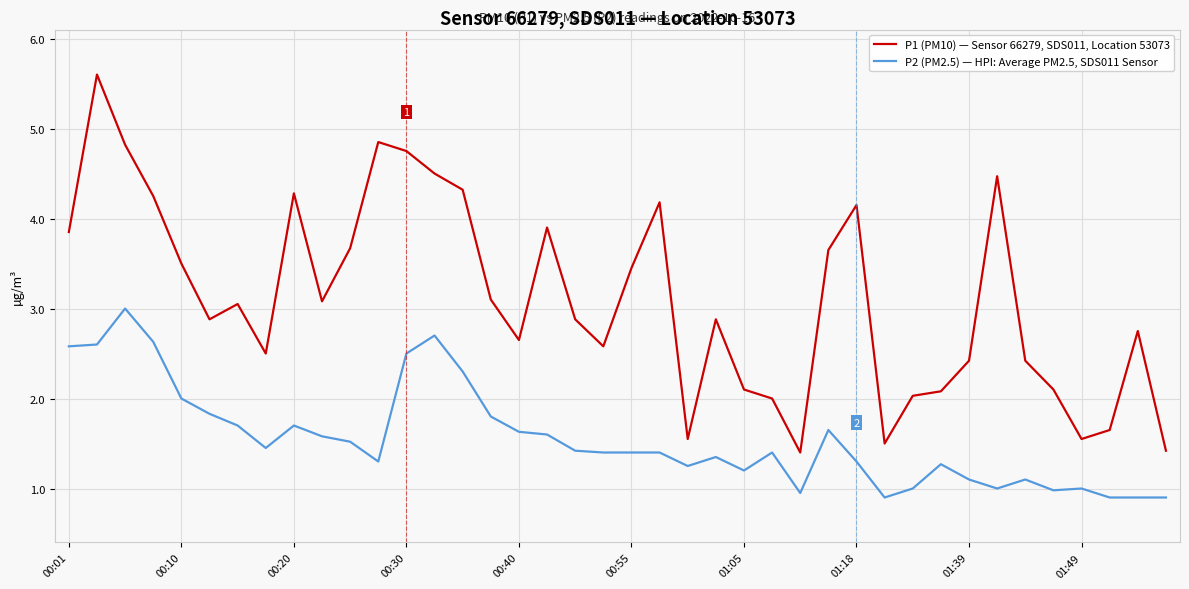

What is the lowest value of the P2 (PM2.5) — HPI: Average PM2.5, SDS011 Sensor series?

0.9